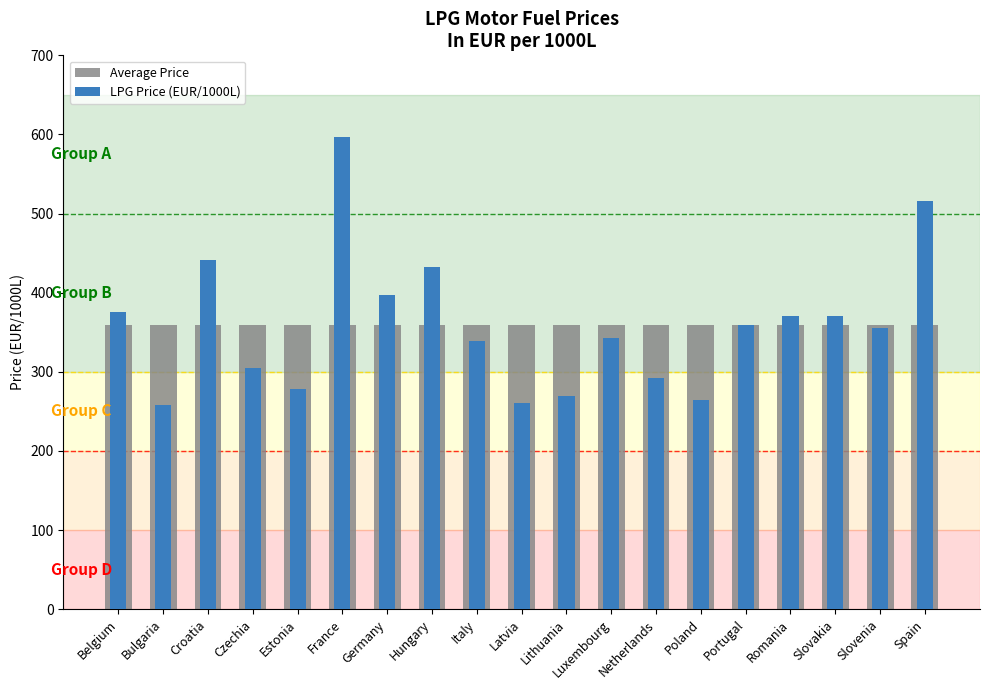

What is the label of the 18th bar from the right?

Bulgaria